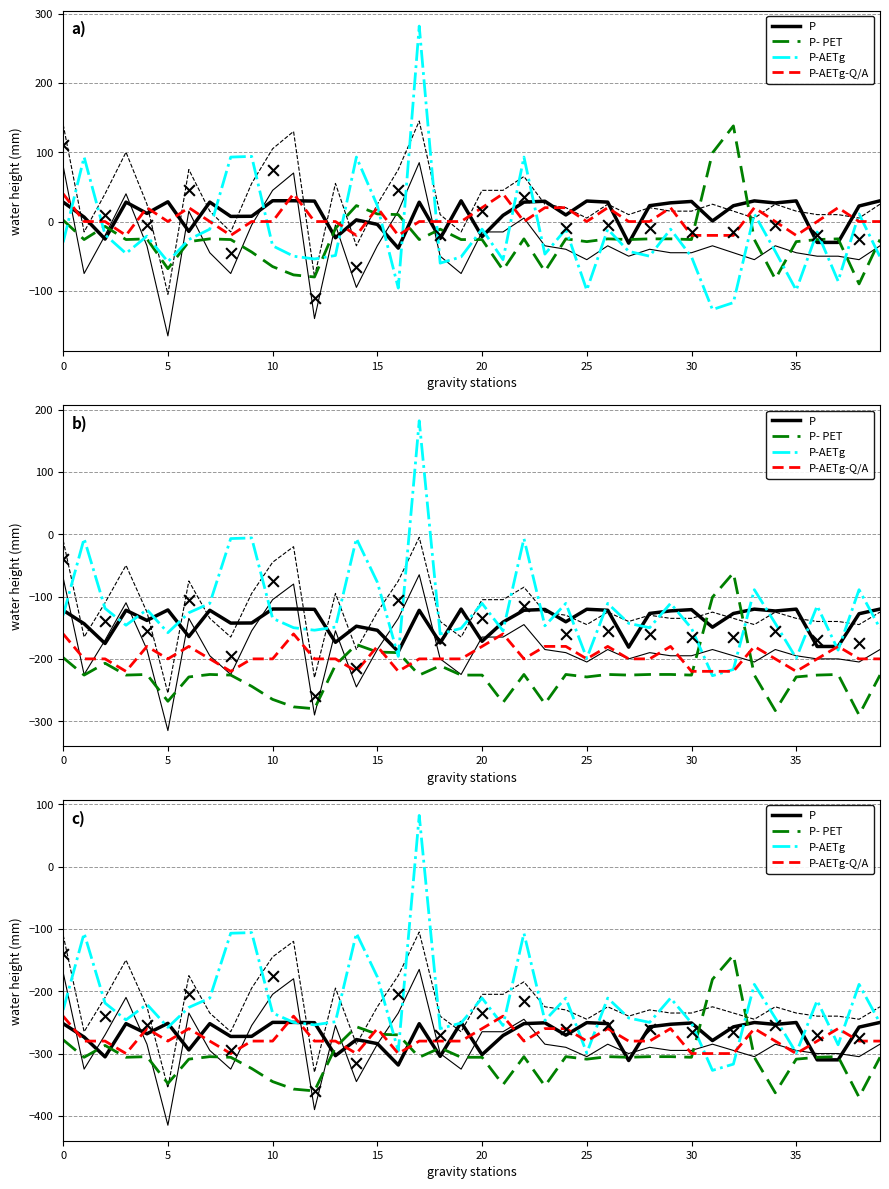

Which series contains the lowest Y value?

P- PET